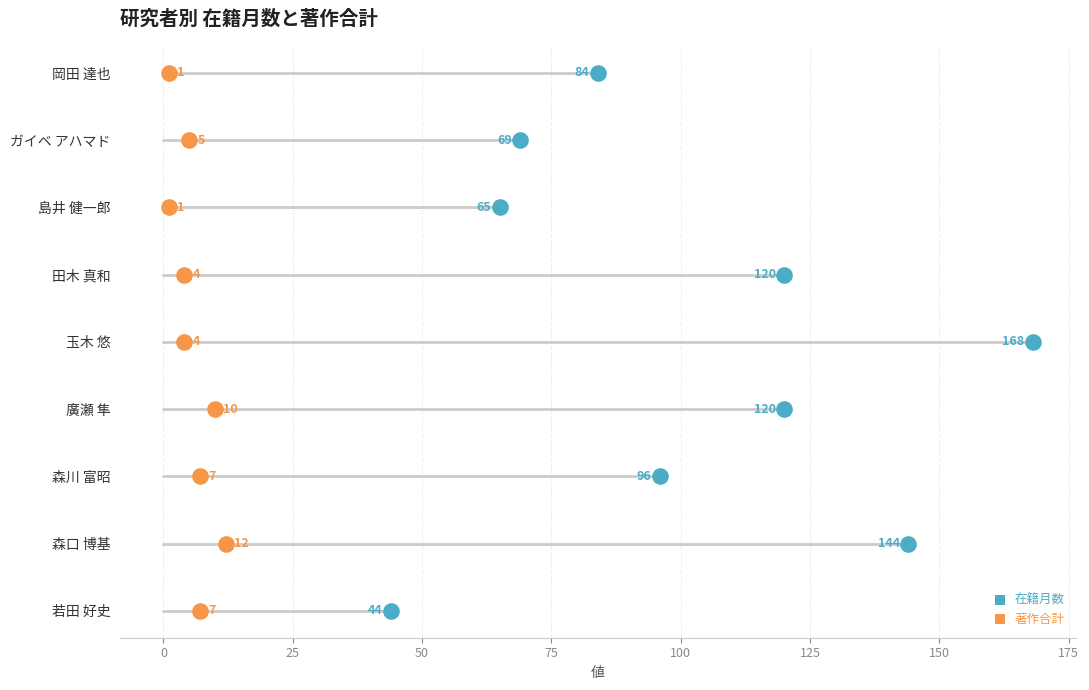

Which series reaches the maximum Y coordinate?

在籍月数